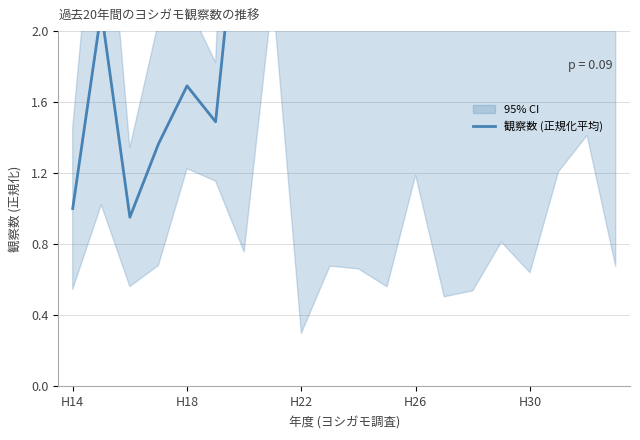

What is the average value?

2.6